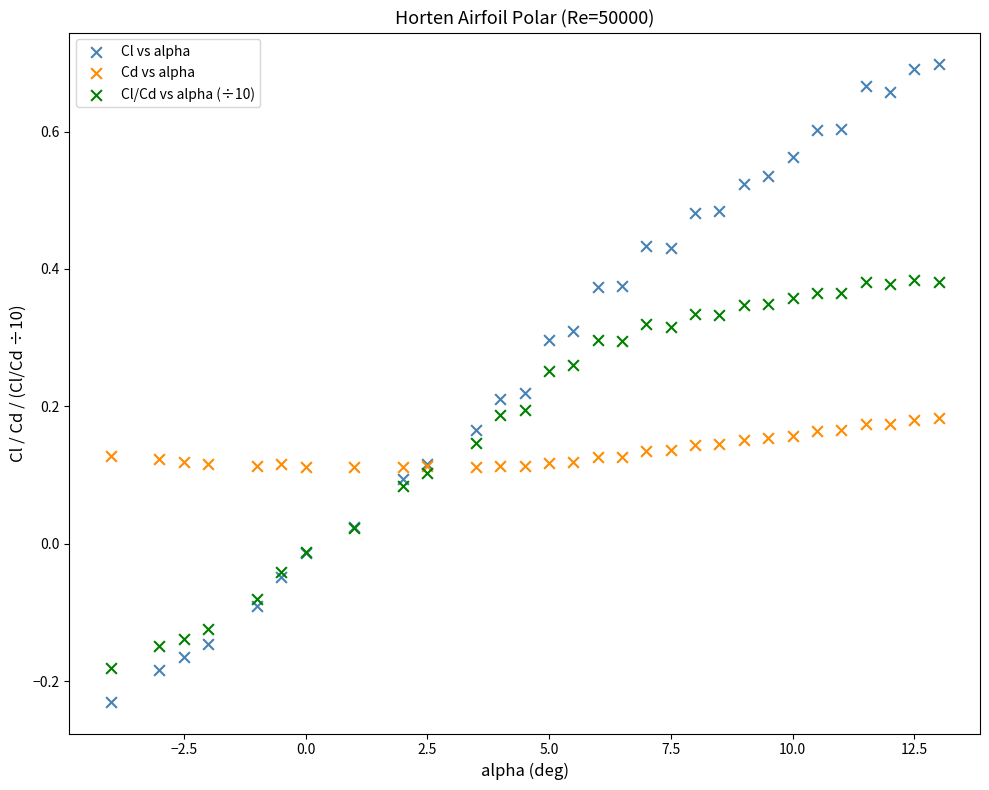

Which series contains the highest Y value?

Cl vs alpha